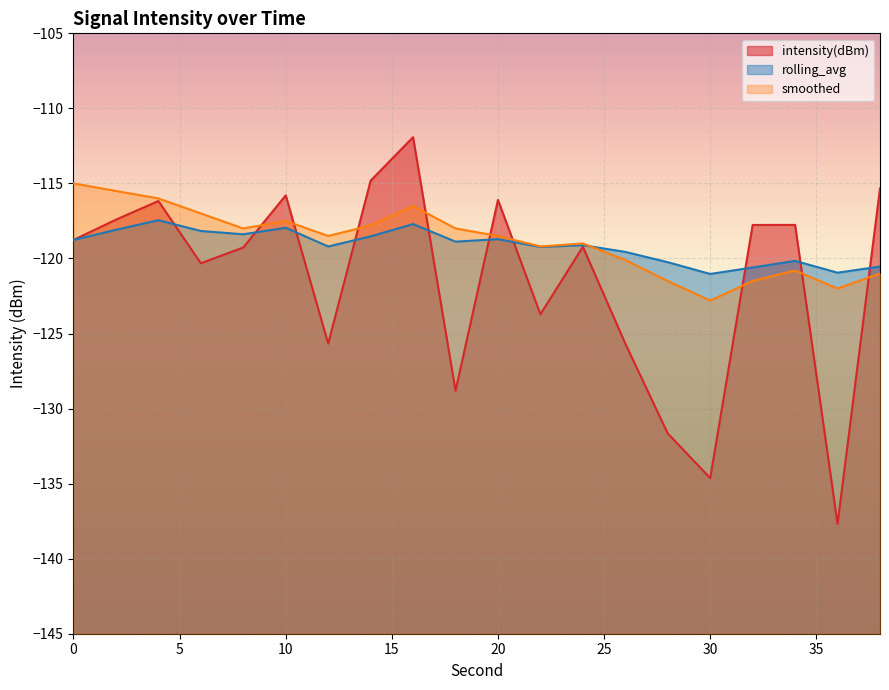

Which series has the largest total across all categories?

smoothed